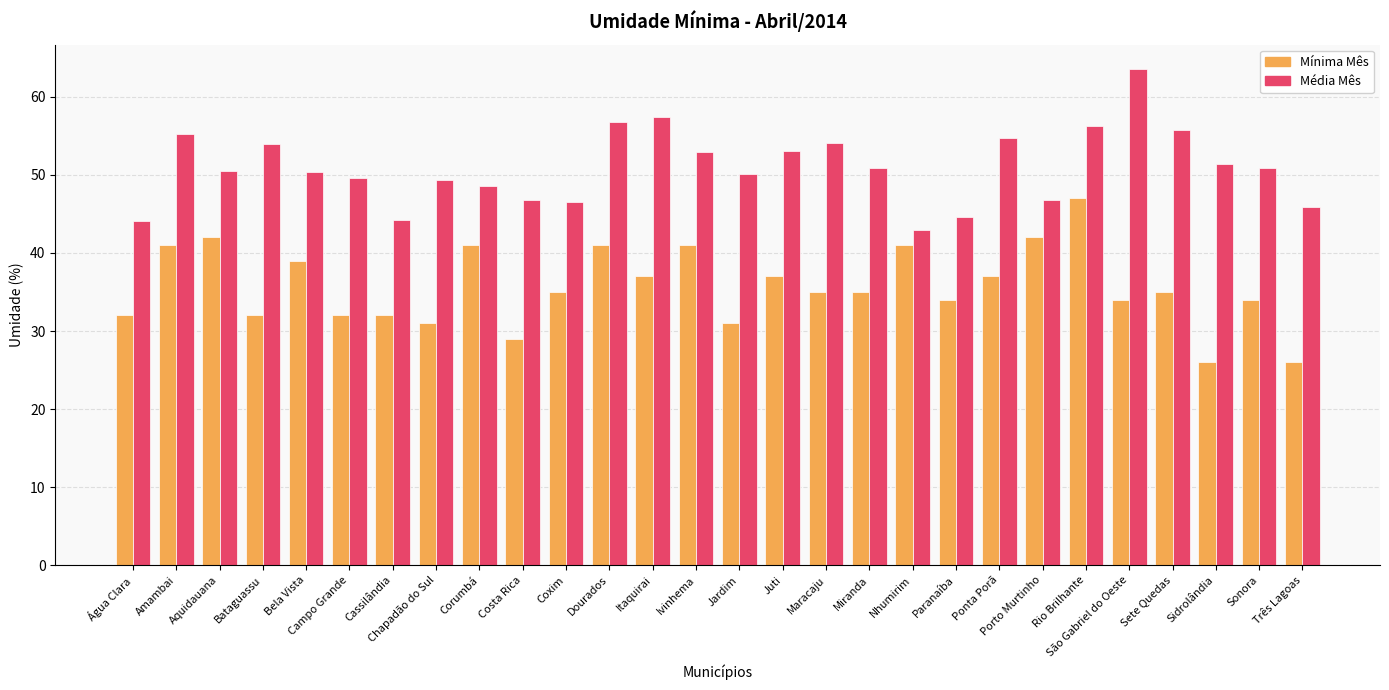

Rank the series at Aquidauana from highest to lowest value.

Média Mês, Mínima Mês